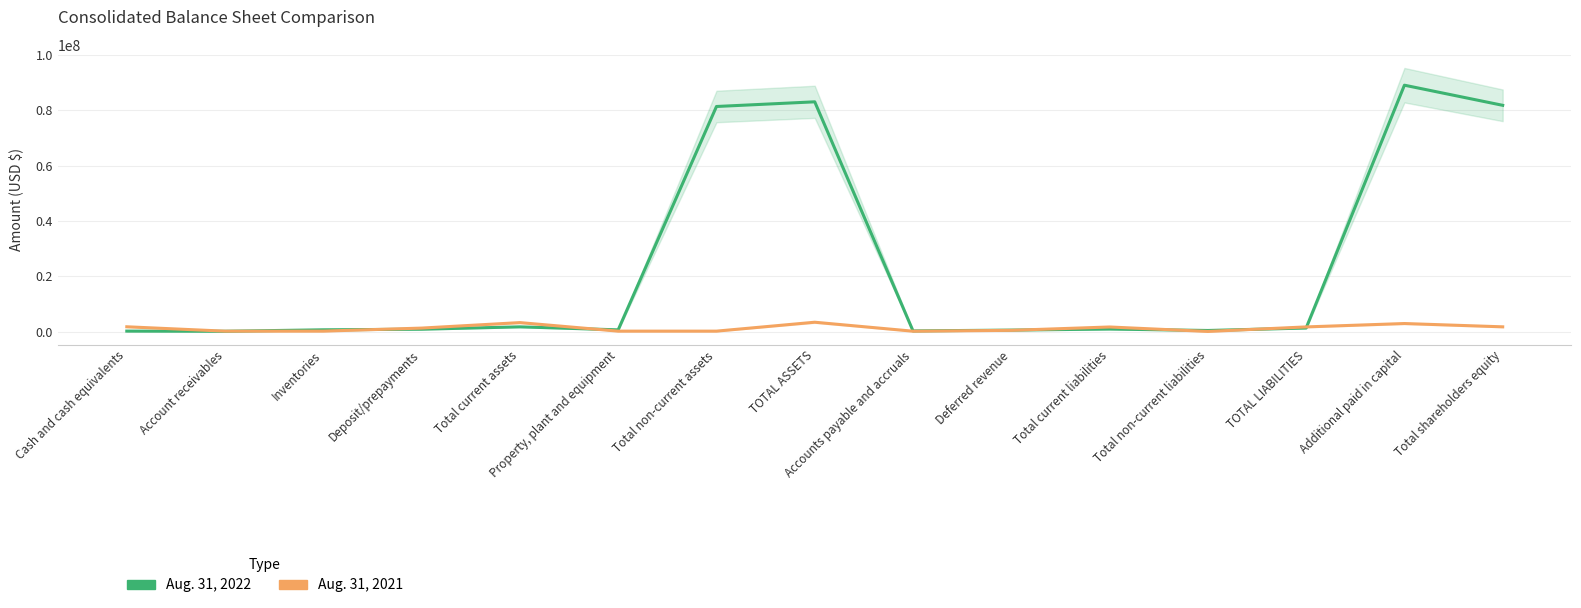

What is the difference between the maximum and minimum values in the Aug. 31, 2021 series?

3334581